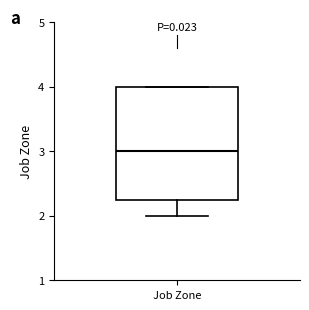

Transcribe this box plot: give where the median line is, the range the box spans, and where the two whiskers end, as read against the y-axis. The values are not printed on the chart, so give them approximately, as read against the axis.

median 3.0, box 2.3 to 4.0, whiskers 2.0 to 4.0